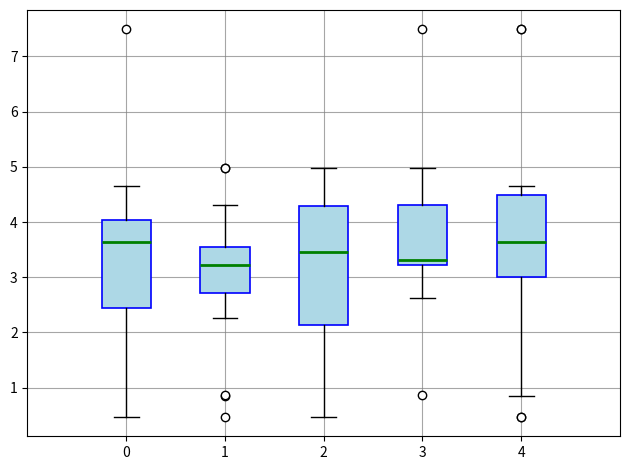

Reading left to right, transcribe this box plot: for each box, give where its median line is, the range the box spans, and where its two whiskers end, as read against the y-axis. The values are not printed on the chart, so give them approximately, as read against the axis.

0: median 3.6, box 2.4 to 4.0, whiskers 0.5 to 4.7
1: median 3.2, box 2.7 to 3.5, whiskers 2.3 to 4.3
2: median 3.5, box 2.1 to 4.3, whiskers 0.5 to 5.0
3: median 3.3, box 3.2 to 4.3, whiskers 2.6 to 5.0
4: median 3.6, box 3.0 to 4.5, whiskers 0.9 to 4.7